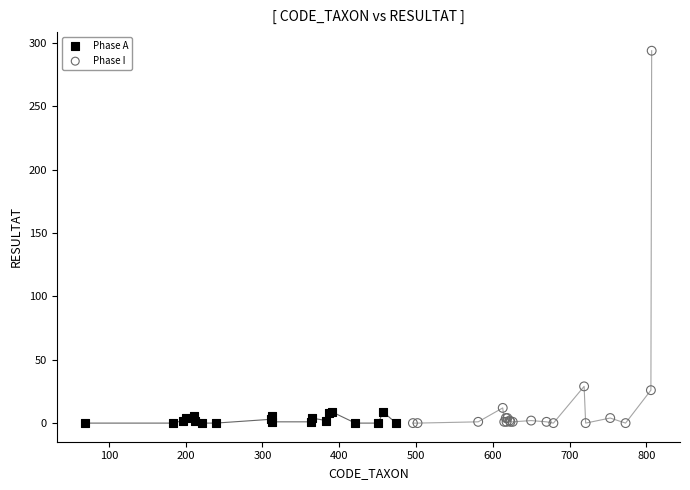

Which series has the largest Y range (max minus min)?

Phase I